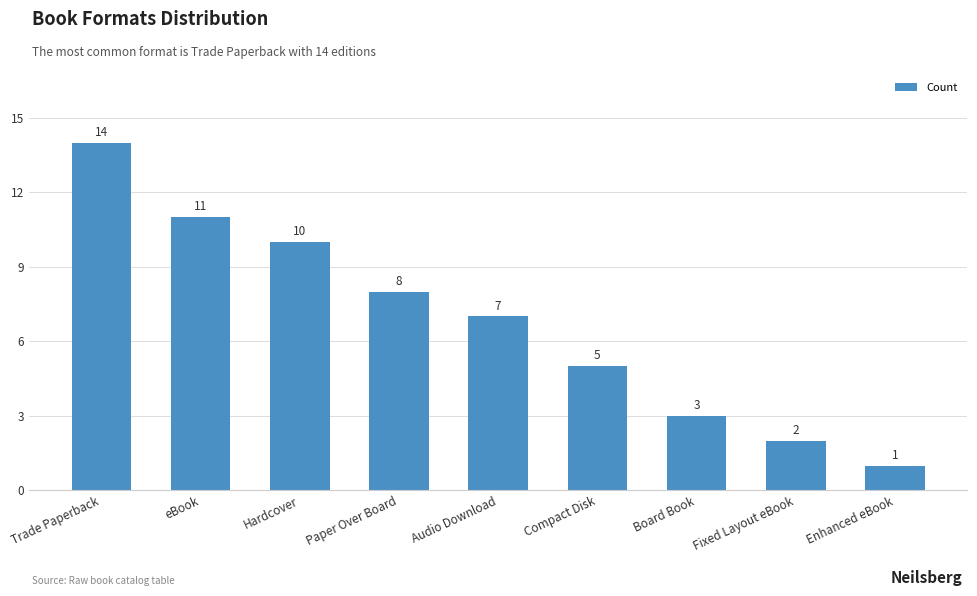

List the labels in order of value, smallest first.

Enhanced eBook, Fixed Layout eBook, Board Book, Compact Disk, Audio Download, Paper Over Board, Hardcover, eBook, Trade Paperback